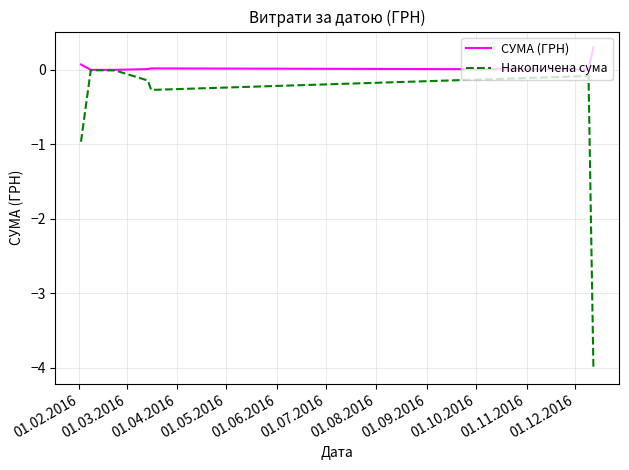

Which series has the widest spread of values?

Накопичена сума